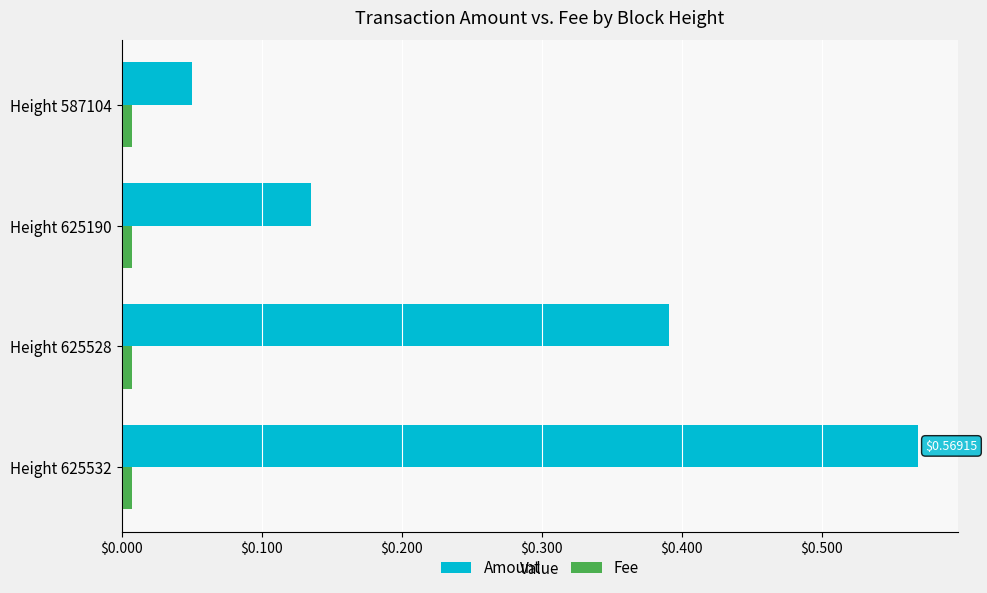

What is the difference between the maximum and minimum values in the Amount series?

0.5